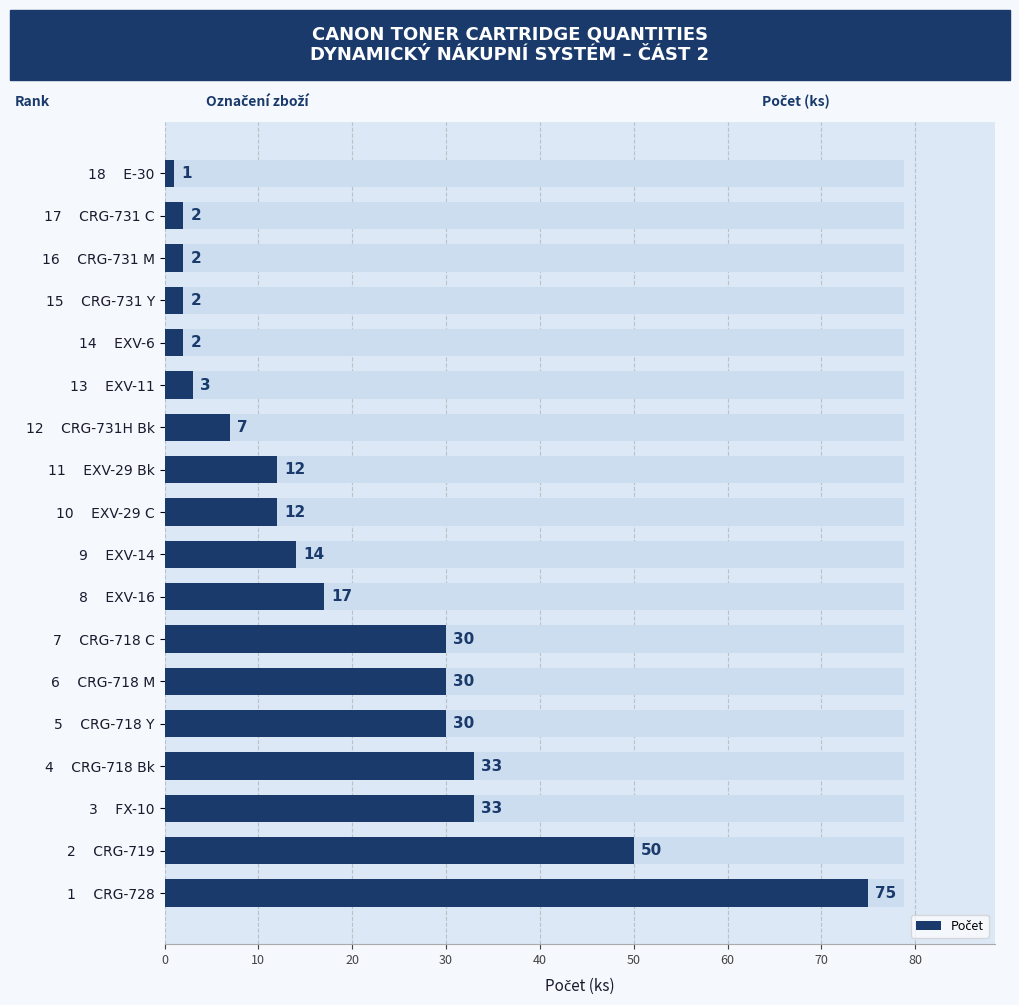

Count the number of values greater than 14.

8